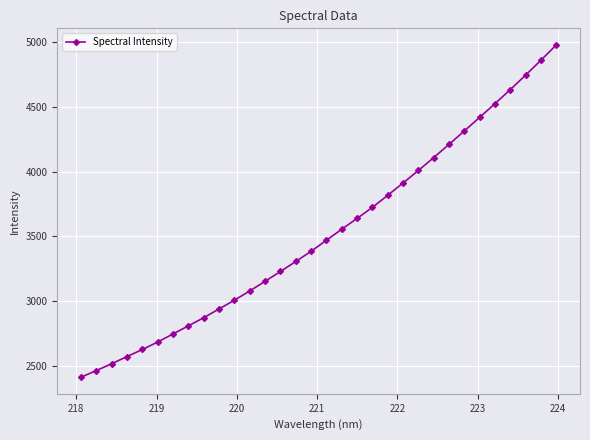

What is the value of the 17th point from the left?

3469.0